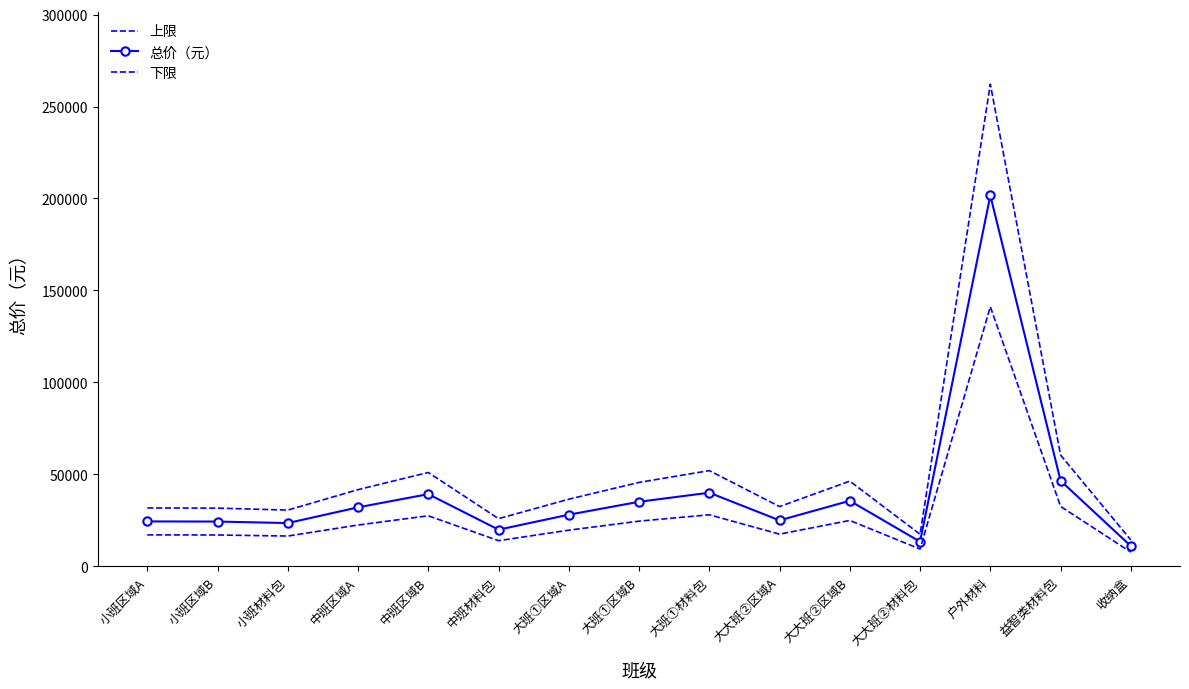

Where does the 上限 series first go above 36500?

中班区域A